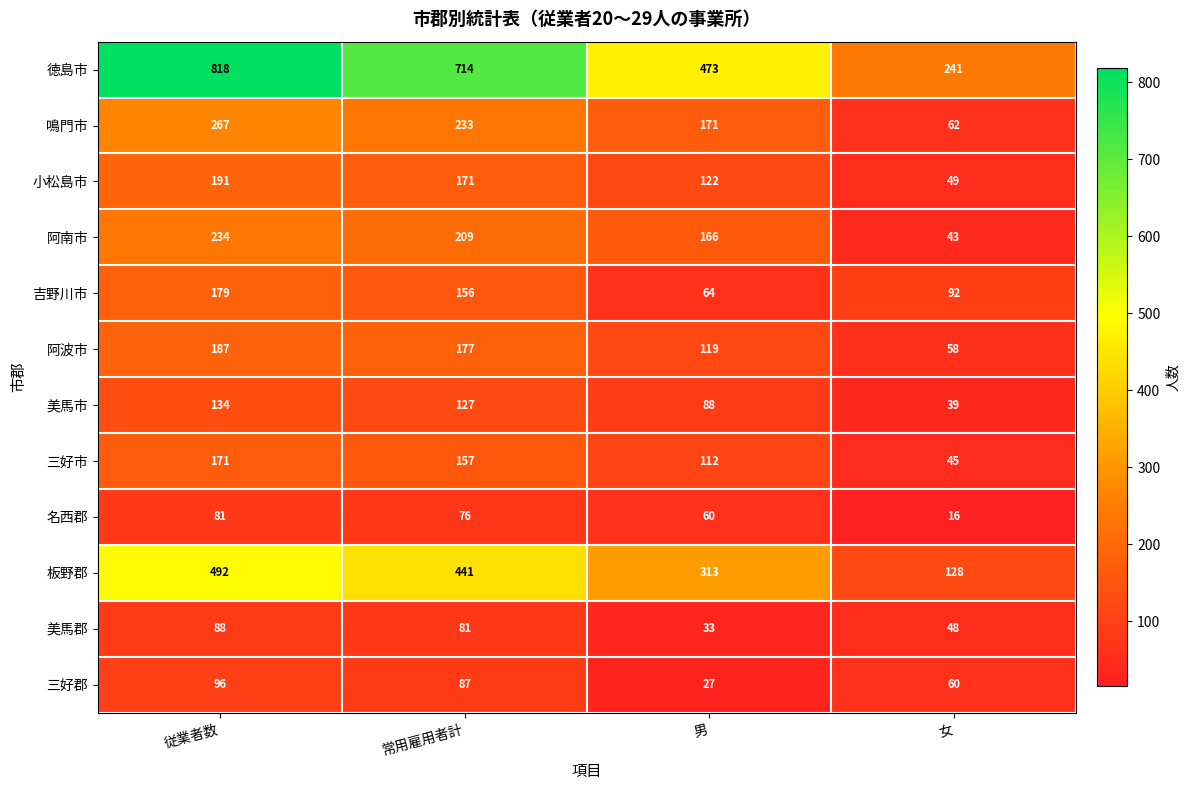

What is the highest value of the 鳴門市 series?

267